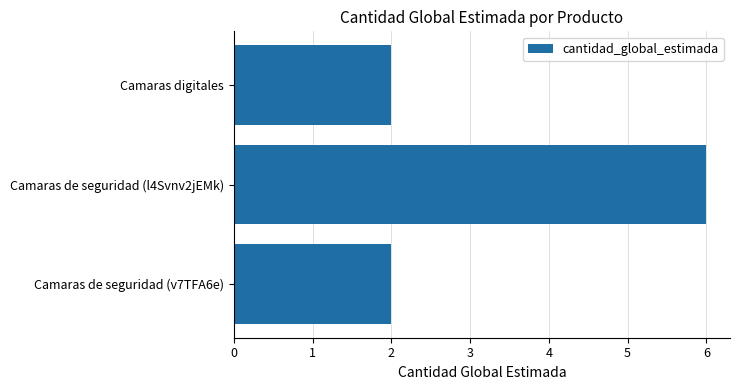

What is the change in value from Camaras de seguridad (l4Svnv2jEMk) to Camaras de seguridad (v7TFA6e)?

-4